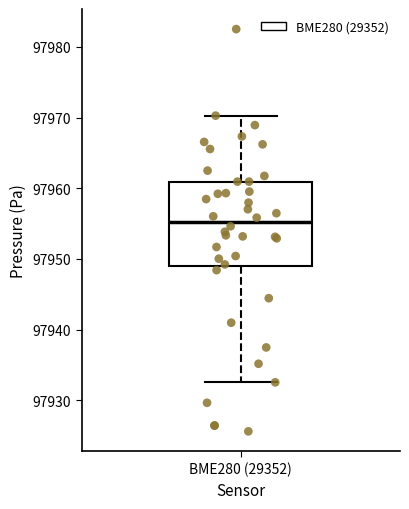

Read this box plot against the y-axis: the position of the median line, the range covered by the box, and the ends of both whiskers. The values are not printed on the chart, so give them approximately, as read against the axis.

median 97955, box 97949 to 97961, whiskers 97933 to 97970